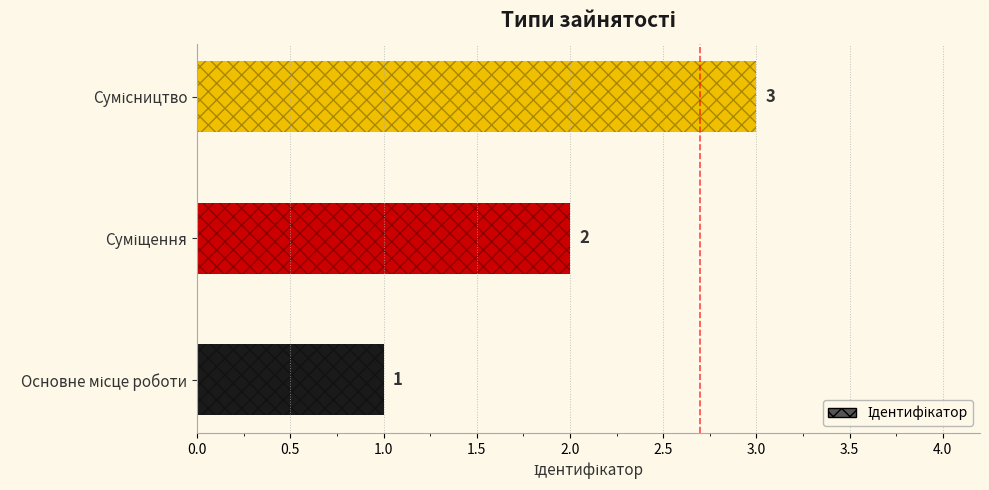

How many values are between 1 and 3?

3